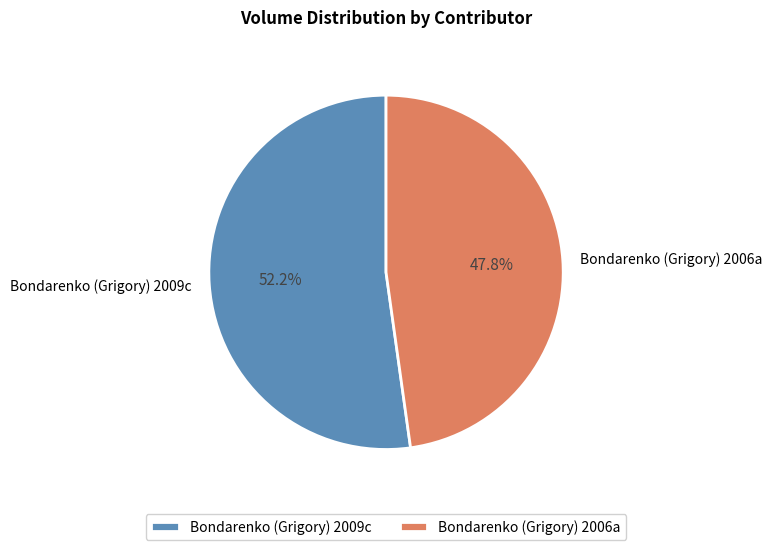

Is the sum of Bondarenko (Grigory) 2009c and Bondarenko (Grigory) 2006a greater than half?

Yes